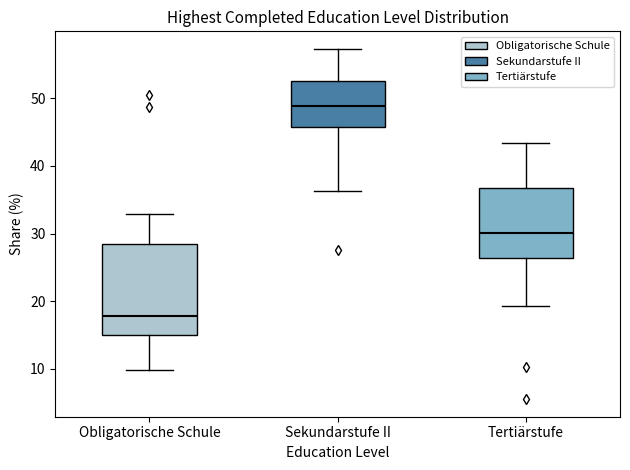

Reading left to right, read every box against the y-axis: the position of its median line, the range the box covers, and the ends of its whiskers. The values are not printed on the chart, so give them approximately, as read against the axis.

Obligatorische Schule: median 18, box 15 to 28, whiskers 10 to 33
Sekundarstufe II: median 49, box 46 to 53, whiskers 36 to 57
Tertiärstufe: median 30, box 26 to 37, whiskers 19 to 43